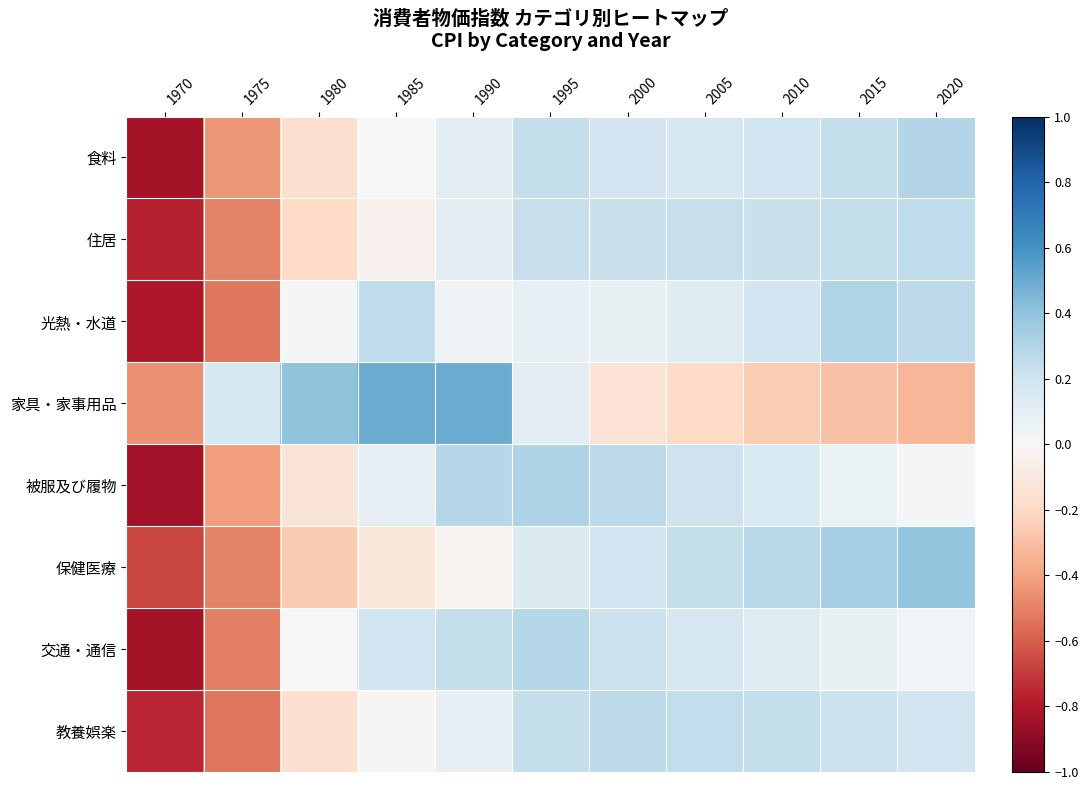

How many series are shown in this chart?

8